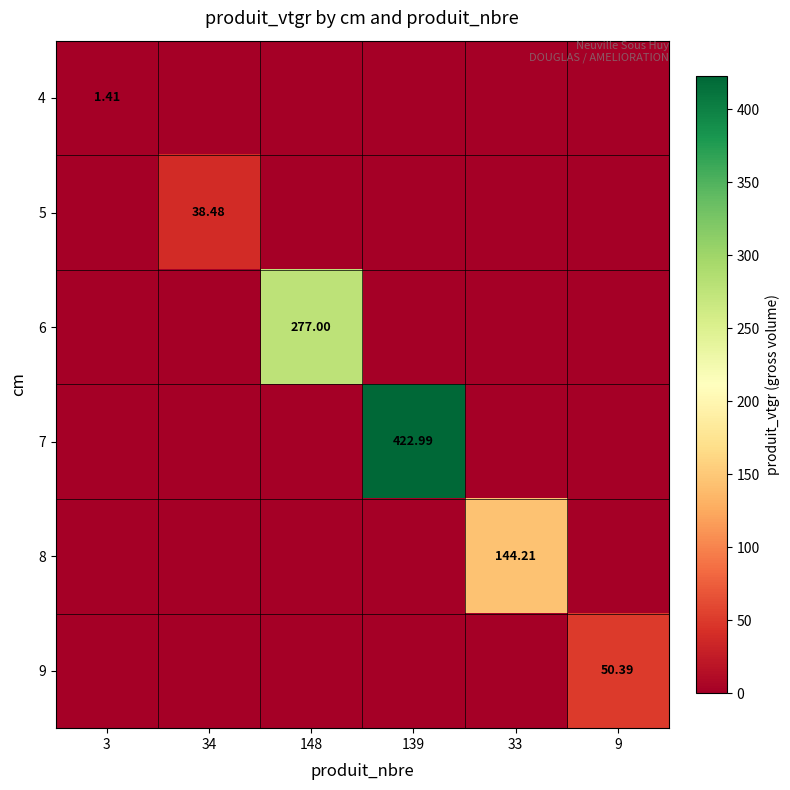

What is the sum of all 8 values?

144.2